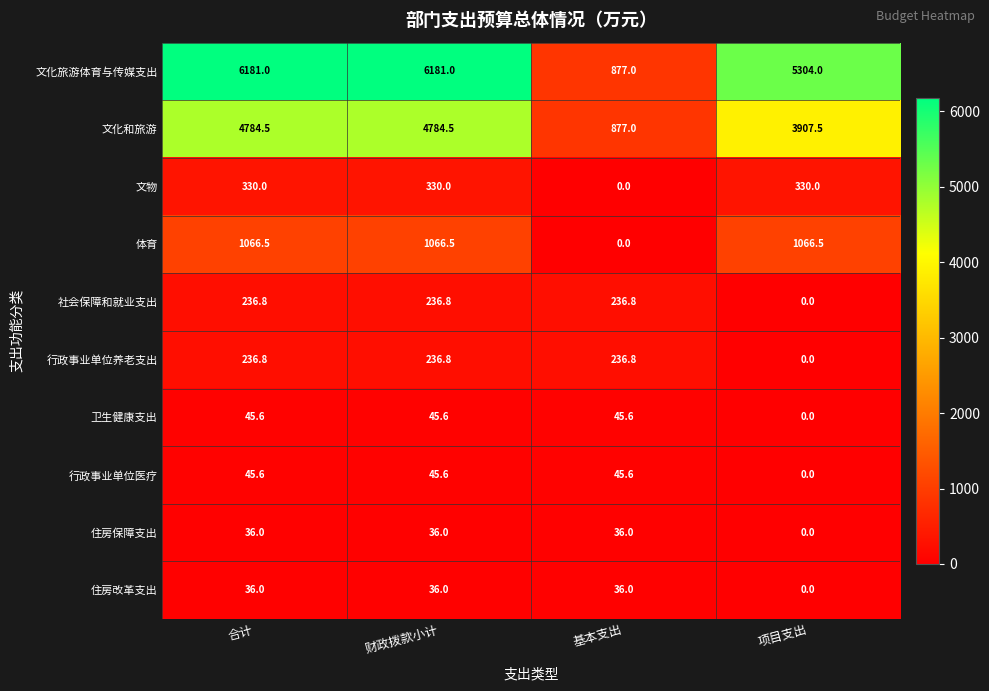

The value of 社会保障和就业支出 at 项目支出 is 0.0. True or false?

True